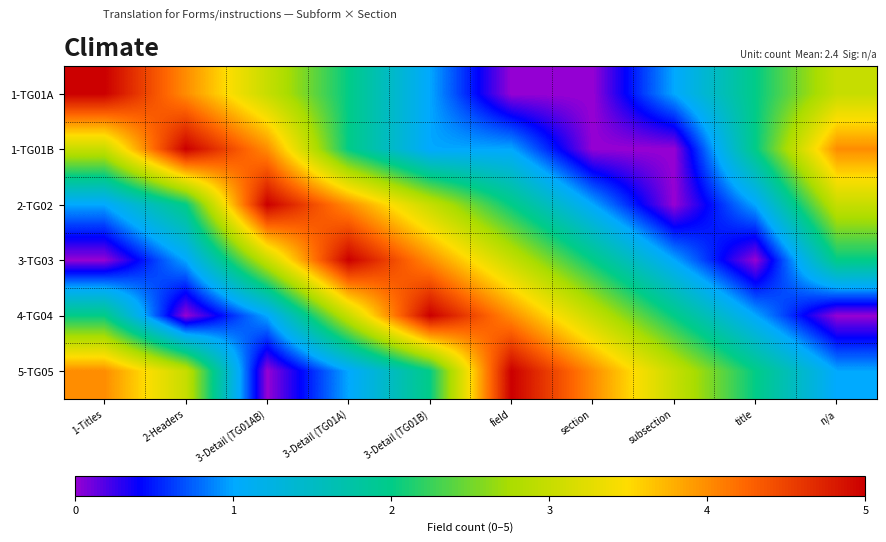

Reading right to left, list all the values displayed in this chart.

1-TG01A: n/a=3	title=2	subsection=1	section=0	field=0	3-Detail (TG01B)=1	3-Detail (TG01A)=2	3-Detail (TG01AB)=3	2-Headers=4	1-Titles=5
1-TG01B: n/a=4	title=2	subsection=0	section=0	field=1	3-Detail (TG01B)=1	3-Detail (TG01A)=2	3-Detail (TG01AB)=4	2-Headers=5	1-Titles=3
2-TG02: n/a=3	title=1	subsection=0	section=1	field=2	3-Detail (TG01B)=3	3-Detail (TG01A)=4	3-Detail (TG01AB)=5	2-Headers=2	1-Titles=1
3-TG03: n/a=2	title=0	subsection=1	section=2	field=3	3-Detail (TG01B)=4	3-Detail (TG01A)=5	3-Detail (TG01AB)=3	2-Headers=1	1-Titles=0
4-TG04: n/a=0	title=1	subsection=2	section=3	field=4	3-Detail (TG01B)=5	3-Detail (TG01A)=3	3-Detail (TG01AB)=1	2-Headers=0	1-Titles=2
5-TG05: n/a=1	title=2	subsection=3	section=4	field=5	3-Detail (TG01B)=2	3-Detail (TG01A)=1	3-Detail (TG01AB)=0	2-Headers=3	1-Titles=4